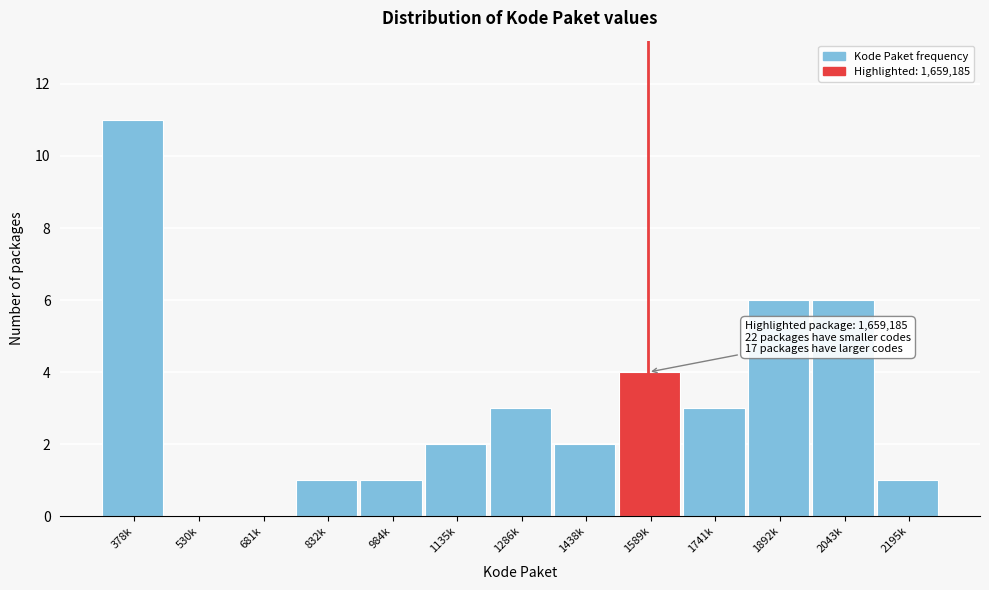

Reading right to left, what are all the values shown in this chart?

2195k=1	2043k=6	1892k=6	1741k=3	1589k=4	1438k=2	1286k=3	1135k=2	984k=1	832k=1	681k=0	530k=0	378k=11